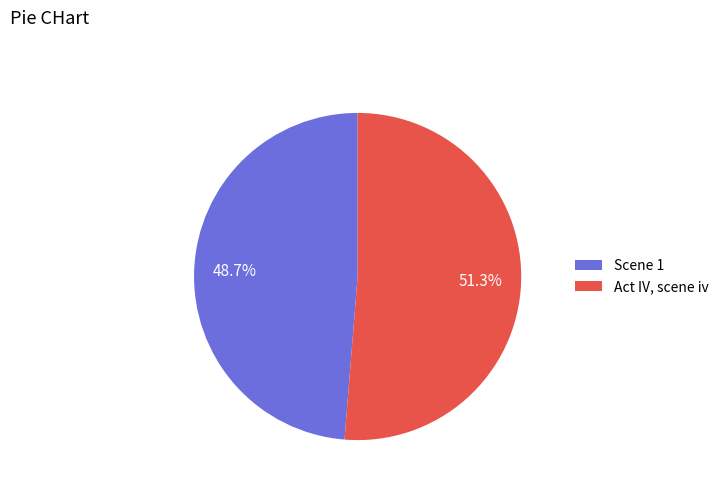

To the nearest percent, what is the combined percentage of Scene 1 and Act IV, scene iv?

100%